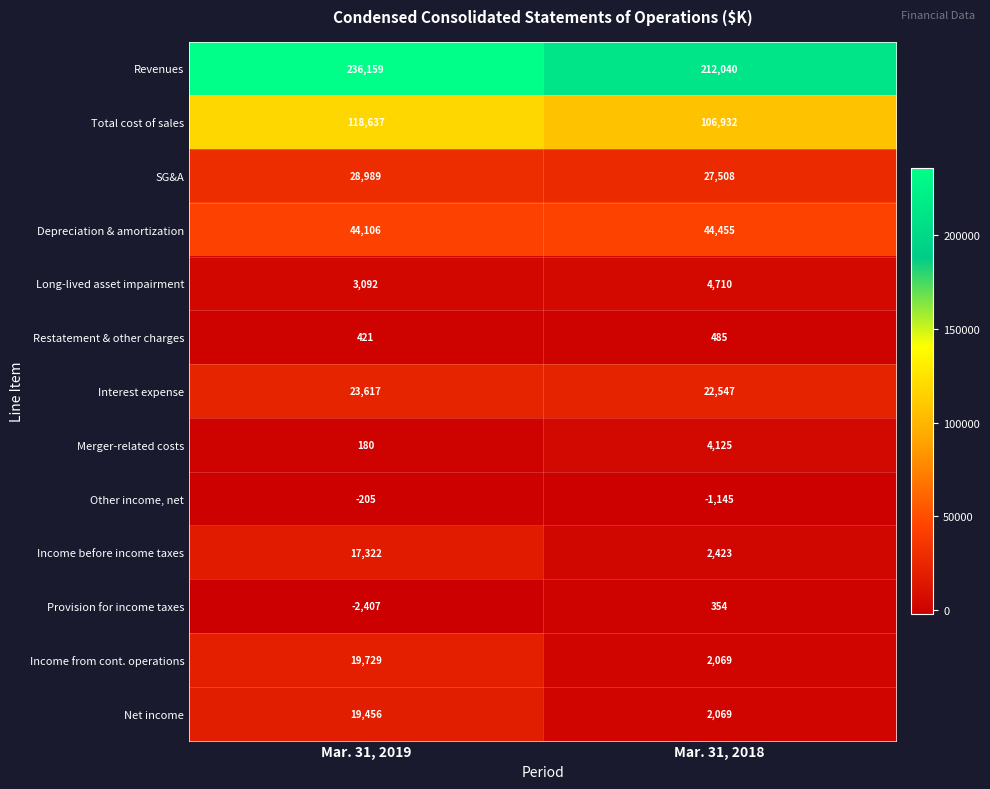

Which series has the largest total across all categories?

Revenues